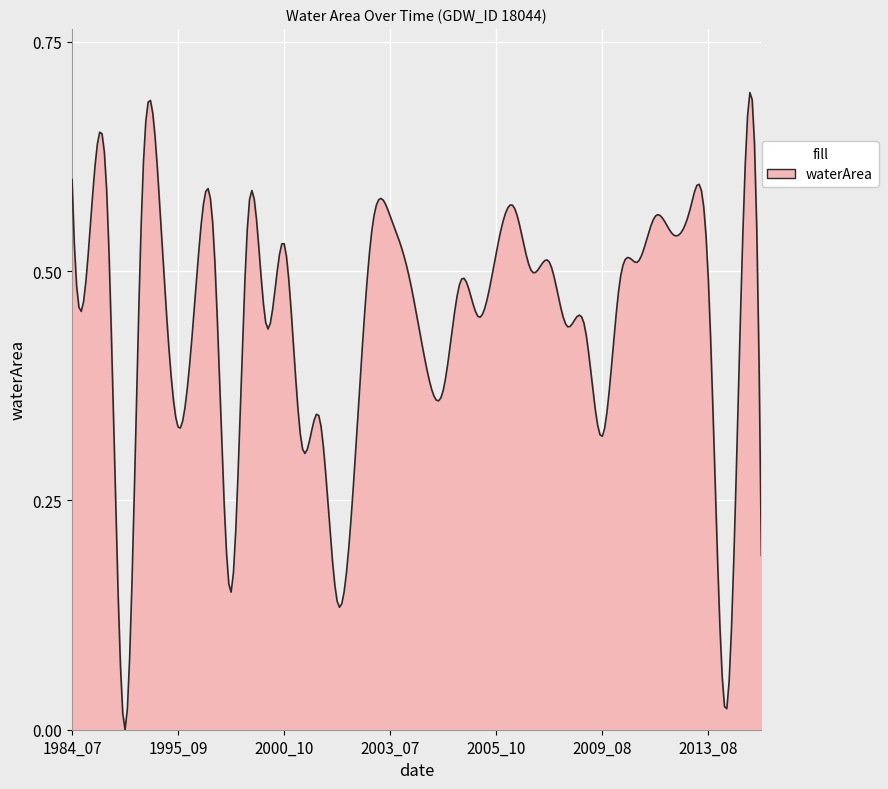

How many lines are shown in the chart?

1